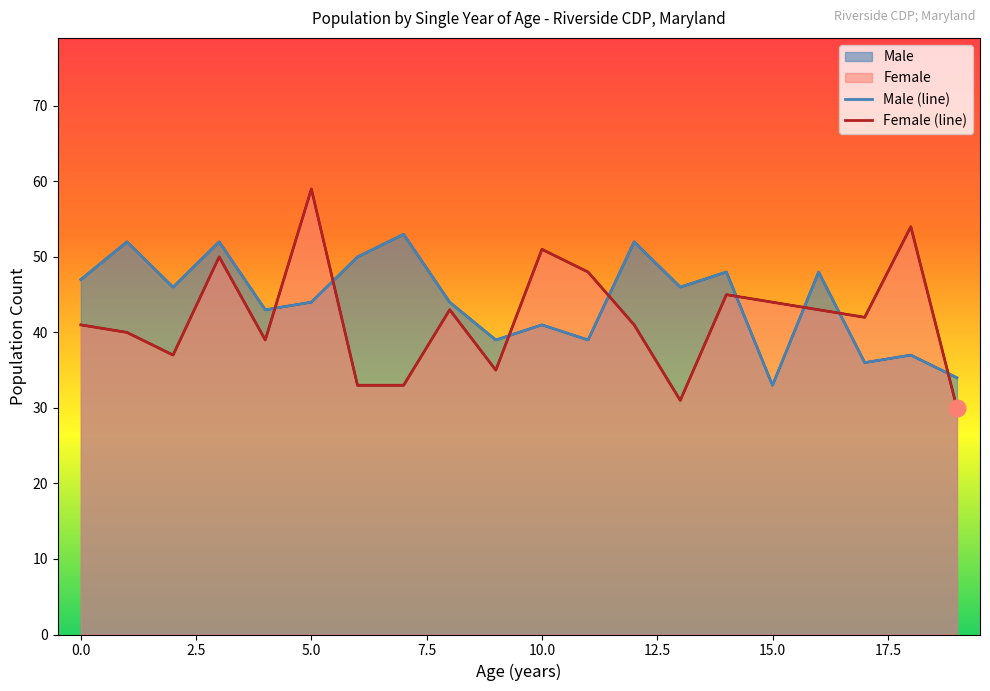

Reading right to left, extract all data points from this chart.

Male: 34	37	36	48	33	48	46	52	39	41	39	44	53	50	44	43	52	46	52	47
Female: 30	54	42	43	44	45	31	41	48	51	35	43	33	33	59	39	50	37	40	41